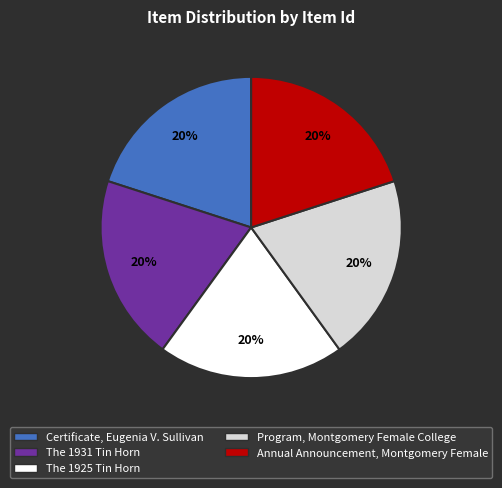

Is the sum of Certificate, Eugenia V. Sullivan and The 1931 Tin Horn greater than half?

No